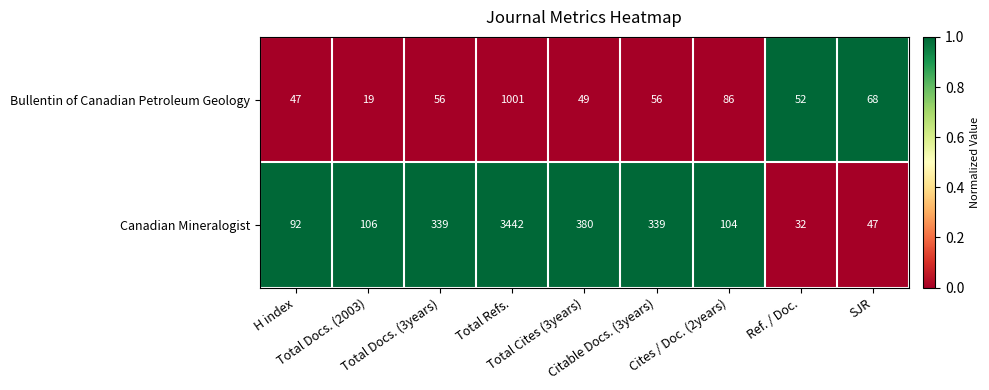

What is the average value of the Canadian Mineralogist series?

542